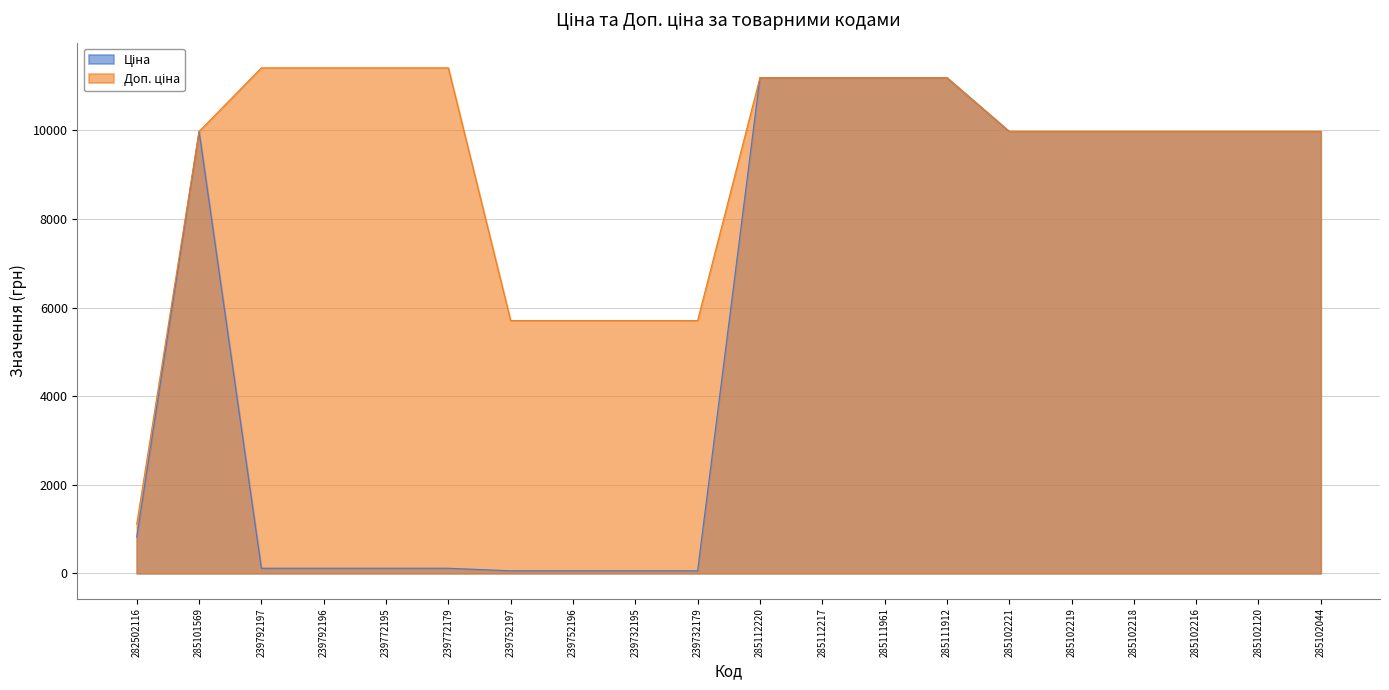

How many lines are shown in the chart?

2